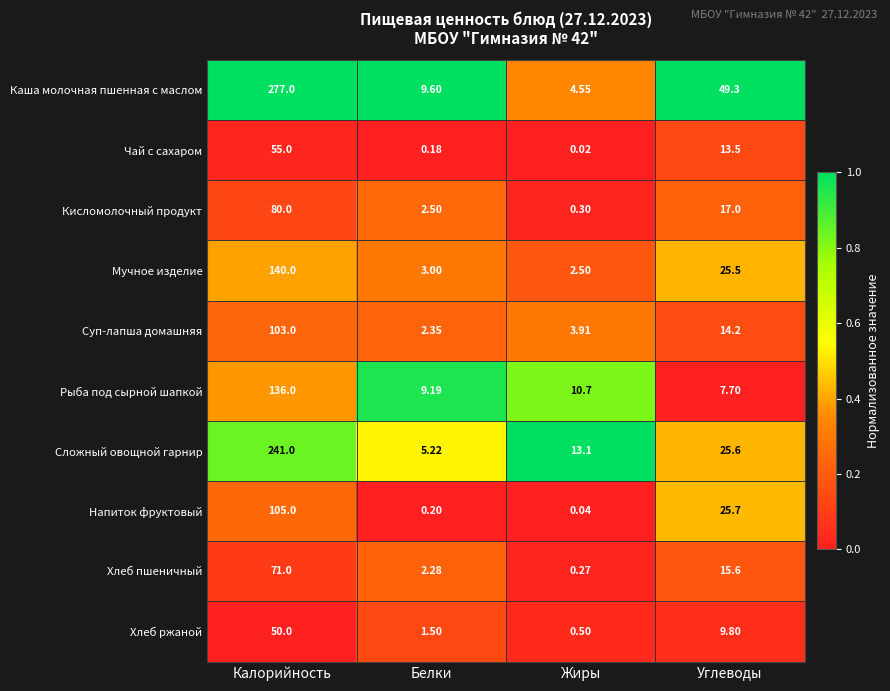

At which category is the sum across all series the highest?

Калорийность